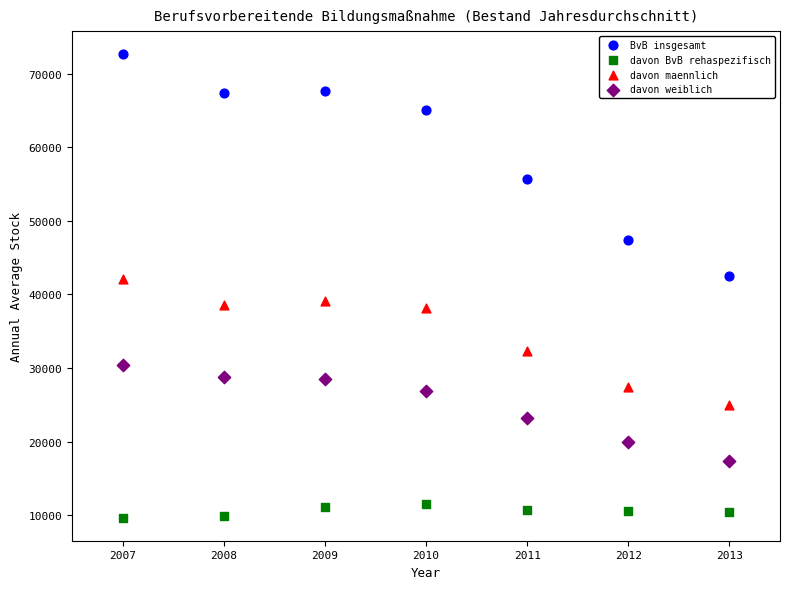

Which series has the largest Y range (max minus min)?

BvB insgesamt